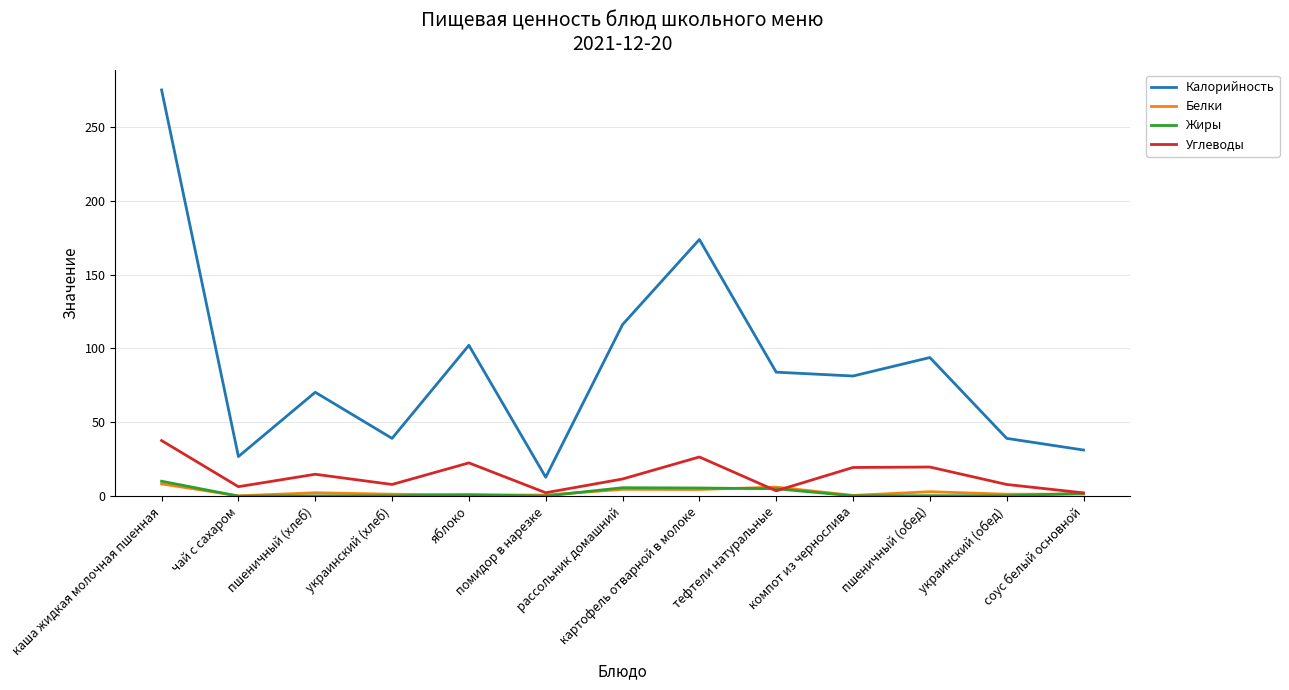

Where does the Углеводы series first go above 11?

каша жидкая молочная пшенная